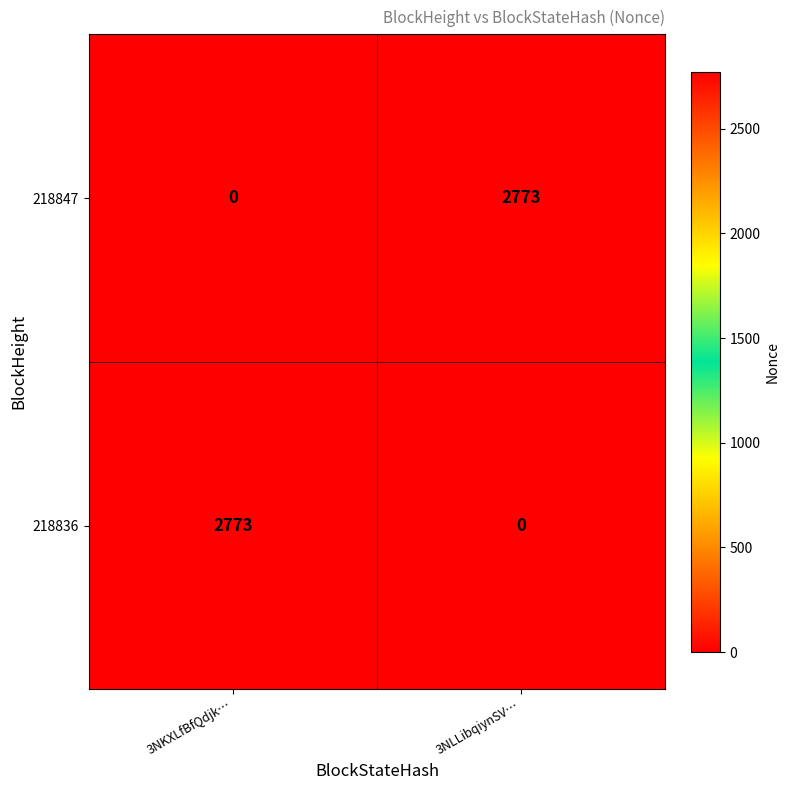

Reading right to left, transcribe all the data shown in this chart.

218847: 2773	0
218836: 0	2773